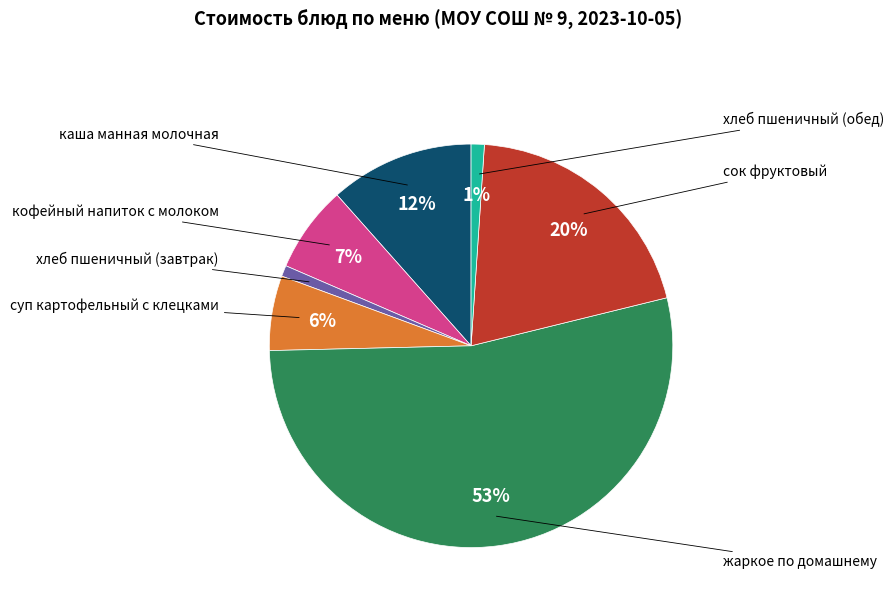

To the nearest percent, what is the average slice percentage?

14%